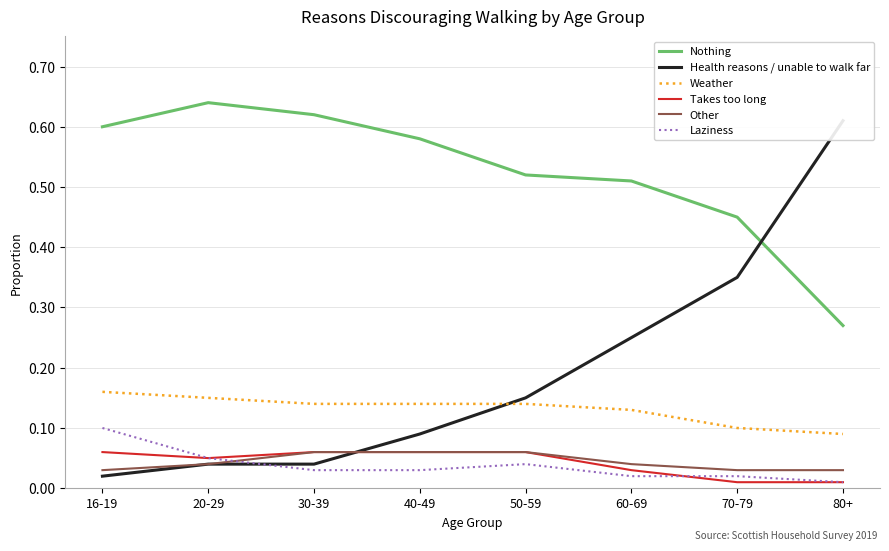

Which label corresponds to the smallest value in the chart?

70-79